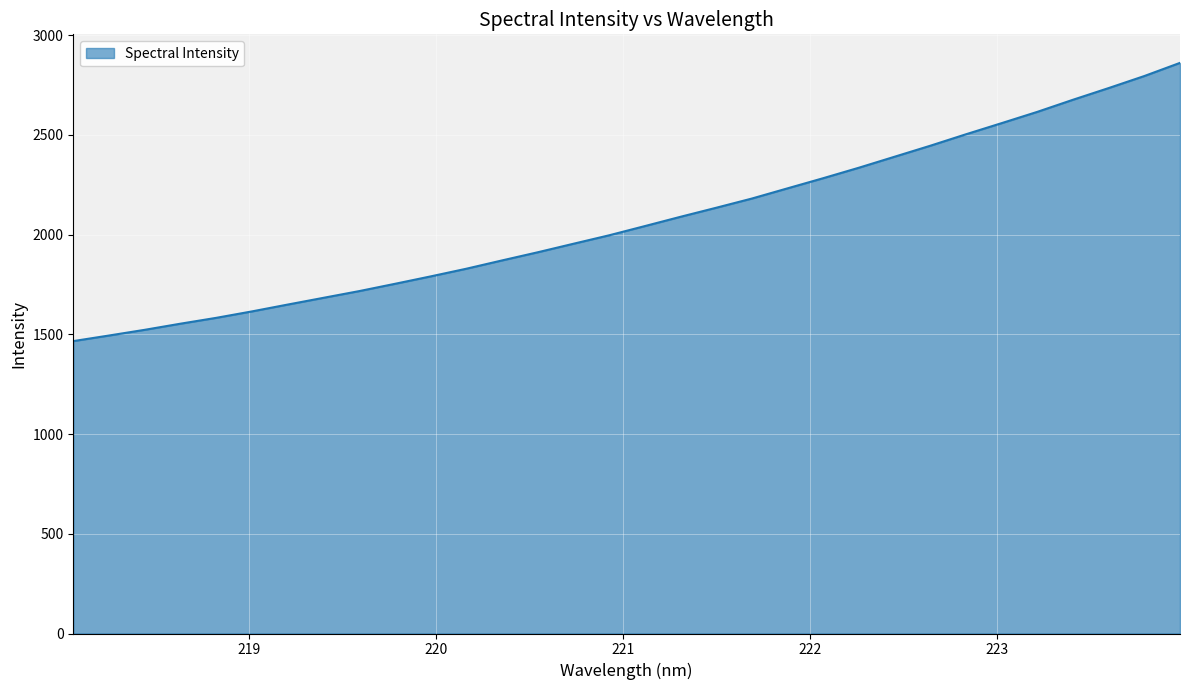

What is the maximum value shown in the chart?

2860.7